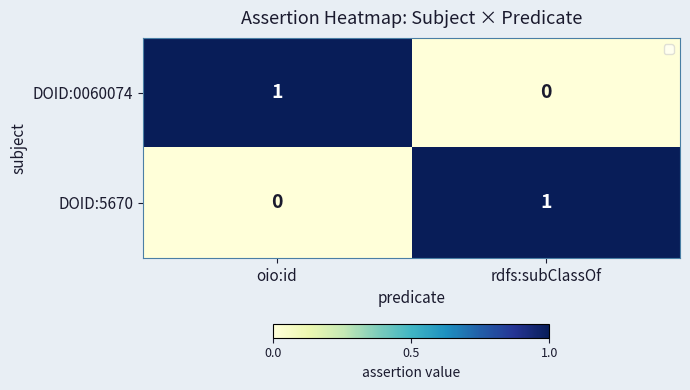

Count the number of data series in this chart.

2